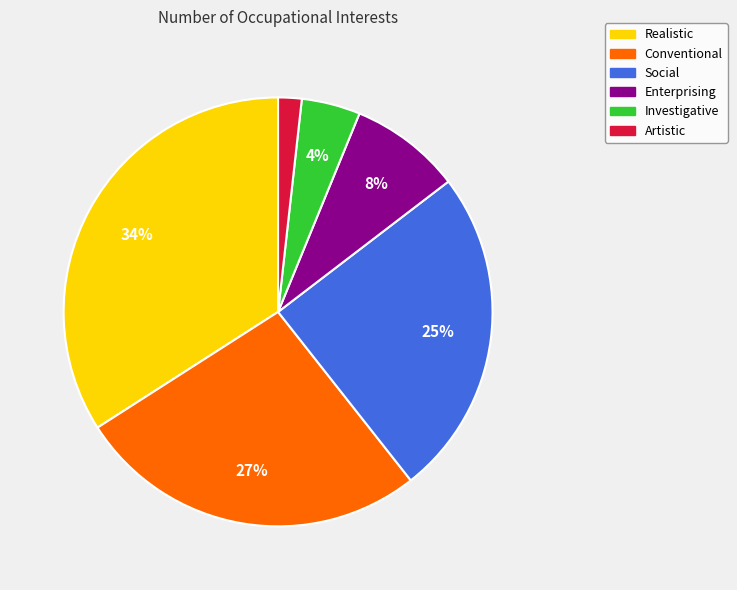

Count the number of slices in the pie.

6